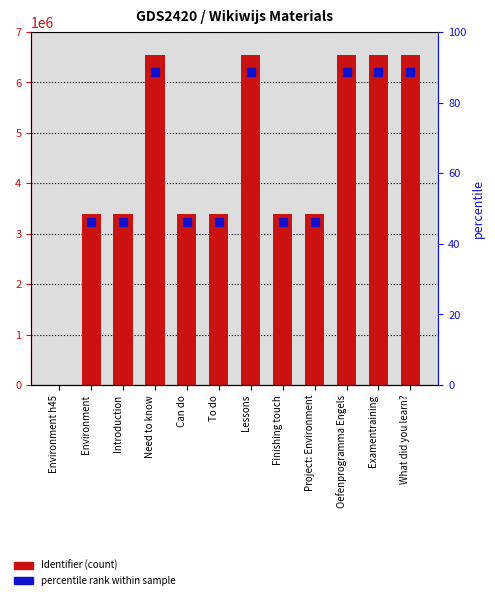

Is it true that the value at Finishing touch is 4558061?

False